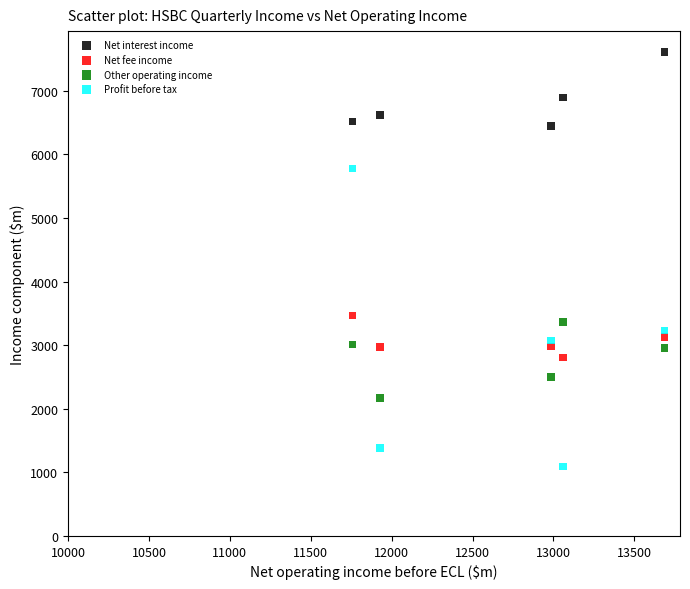

Which series reaches the maximum Y coordinate?

Net interest income